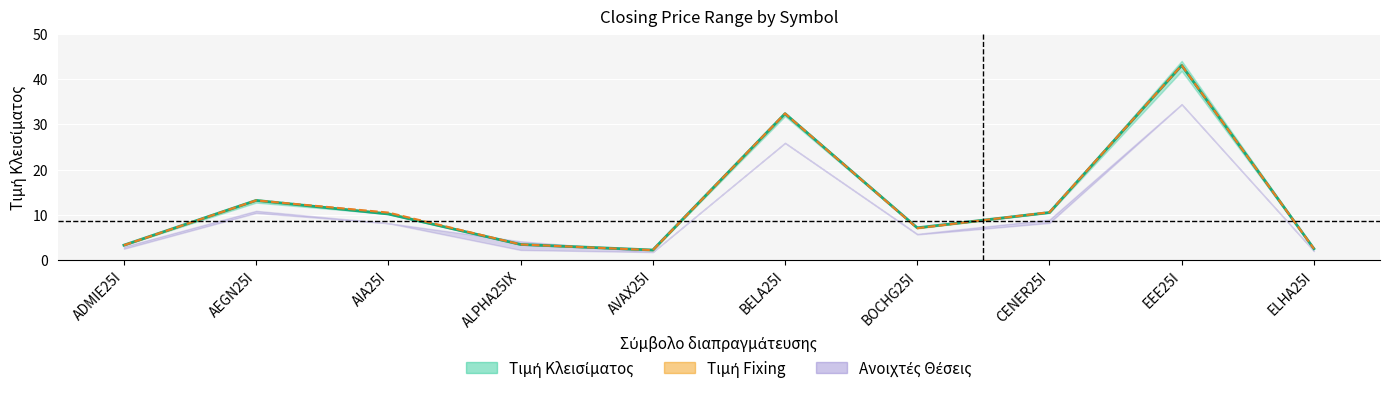

Does the chart display data point markers on the line(s)?

No